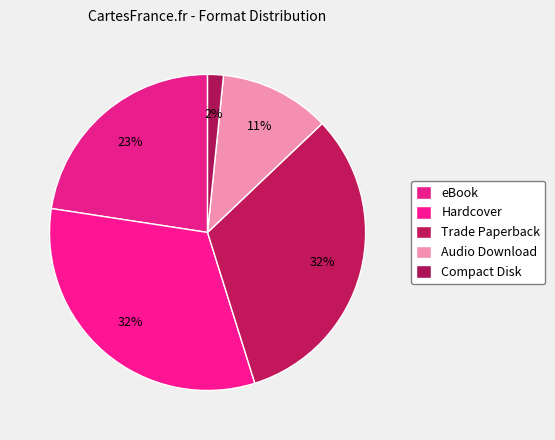

How many segments does this pie chart have?

5